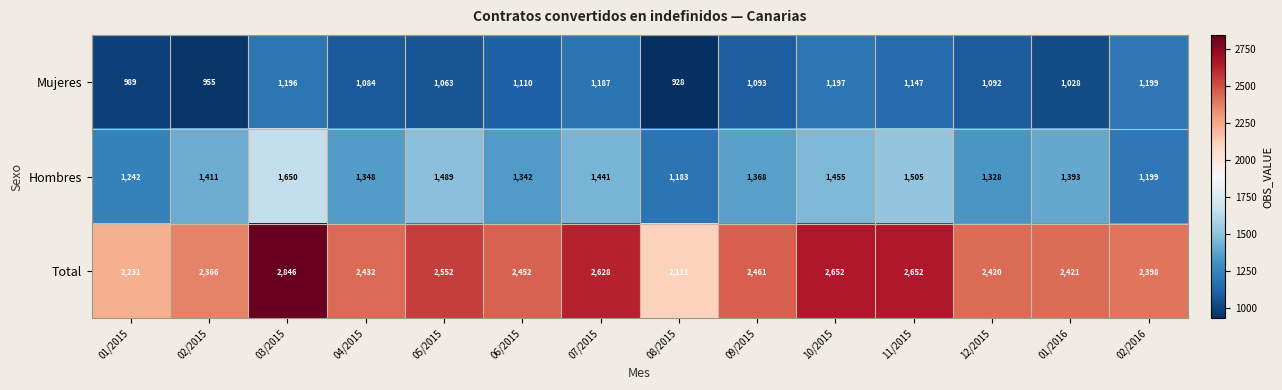

Which series changed the most between 08/2015 and 11/2015?

Total